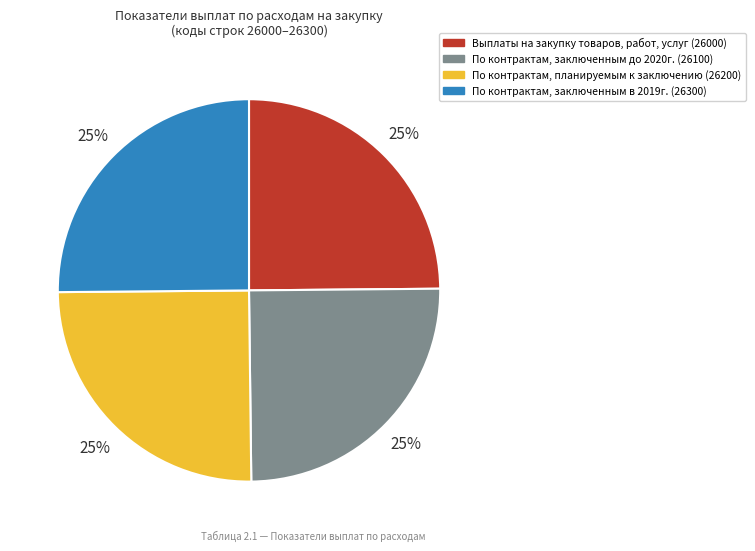

Is there a majority slice in this chart?

No